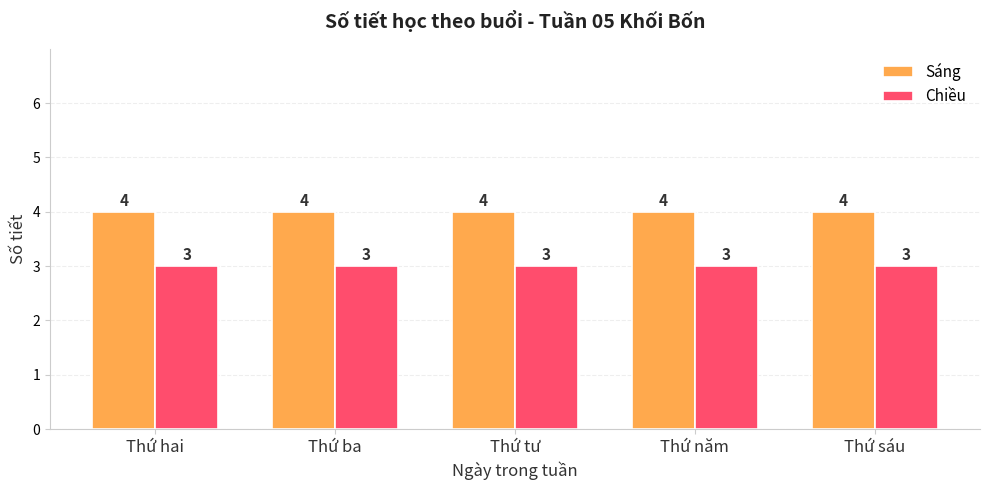

What is the average value of the Chiều series?

3